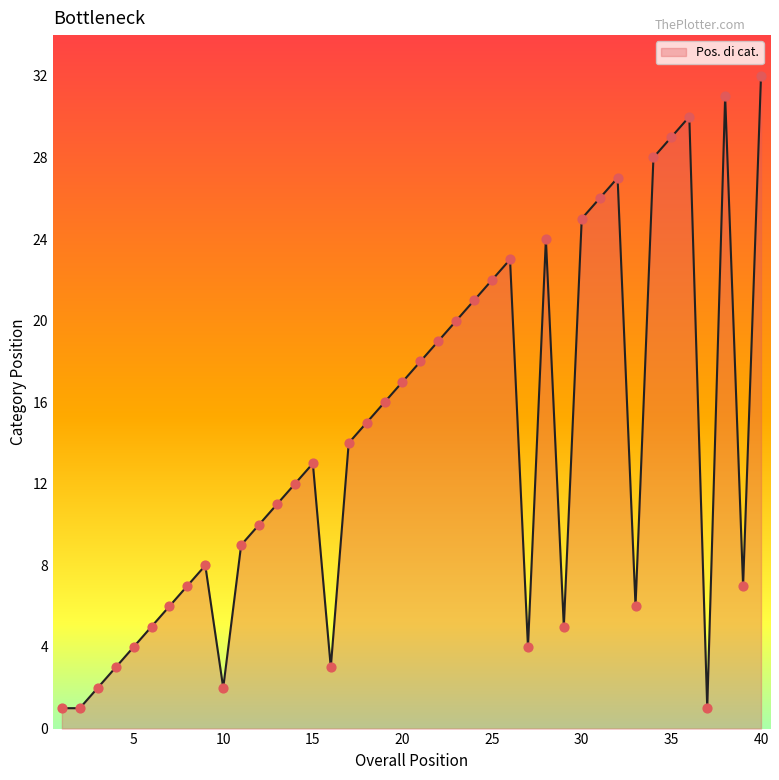

What is the maximum value shown in the chart?

32